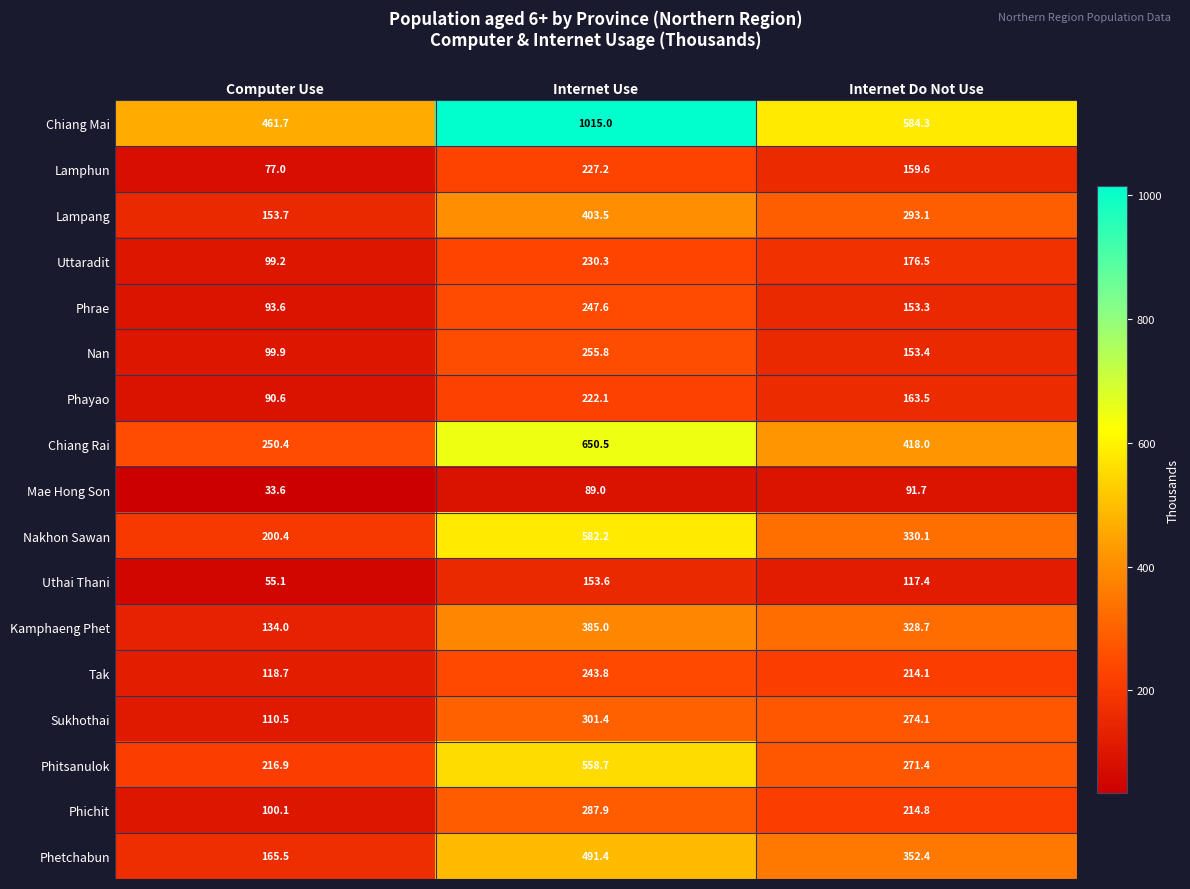

Which series has the widest spread of values?

Chiang Mai